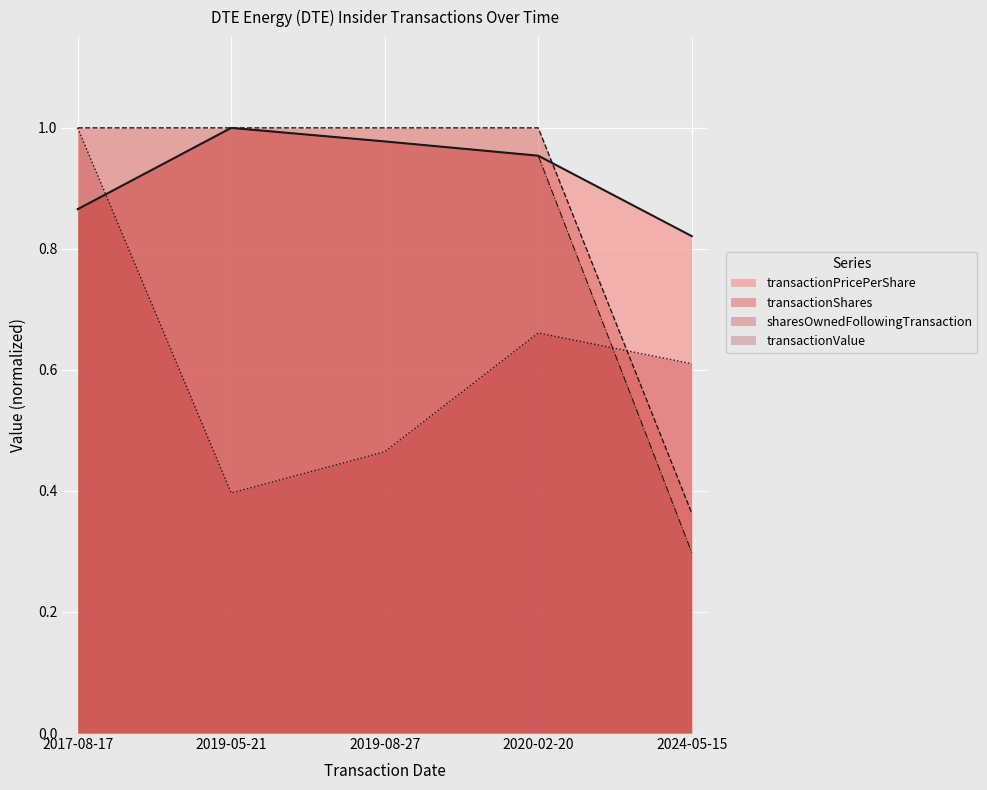

Reading left to right, list all the values displayed in this chart.

transactionPricePerShare: 0.9	1.0	1.0	1.0	0.8
transactionValue: 0.9	1.0	1.0	1.0	0.3
sharesOwnedFollowingTransaction: 1.0	0.4	0.5	0.7	0.6
transactionShares: 1.0	1.0	1.0	1.0	0.4